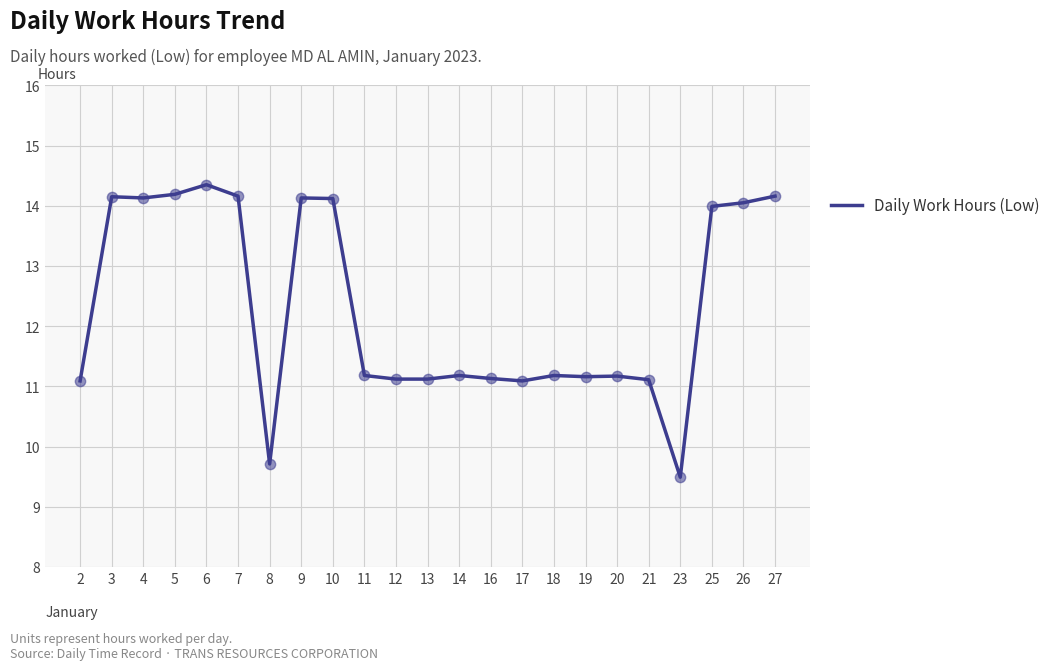

Approximately how many times larger is the value at 11 compared to 10?

0.8